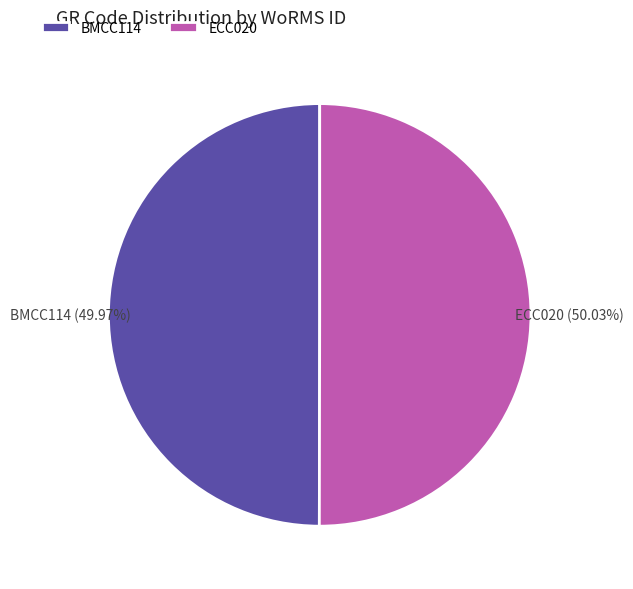

How many segments does this pie chart have?

2